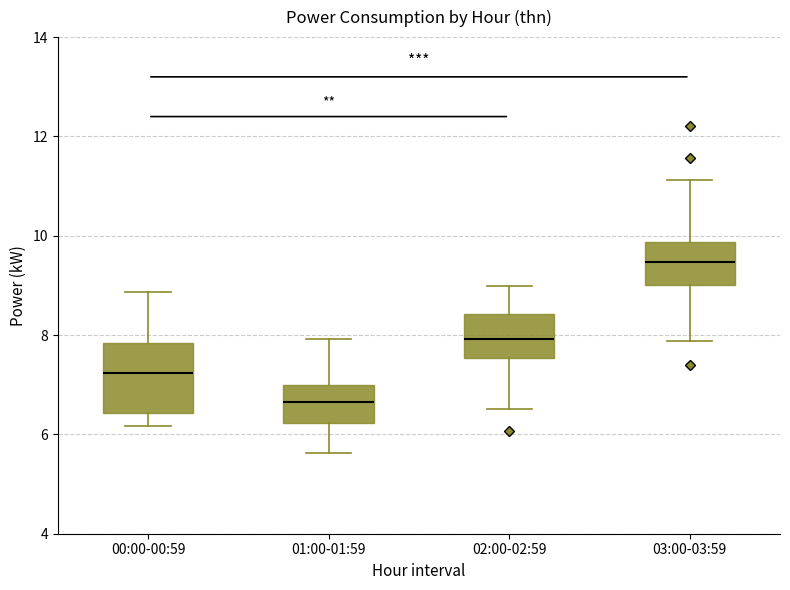

Where does the lower whisker of the box for 03:00-03:59 end on the y-axis? The values are not printed on the chart, so give them approximately, as read against the axis.

7.8